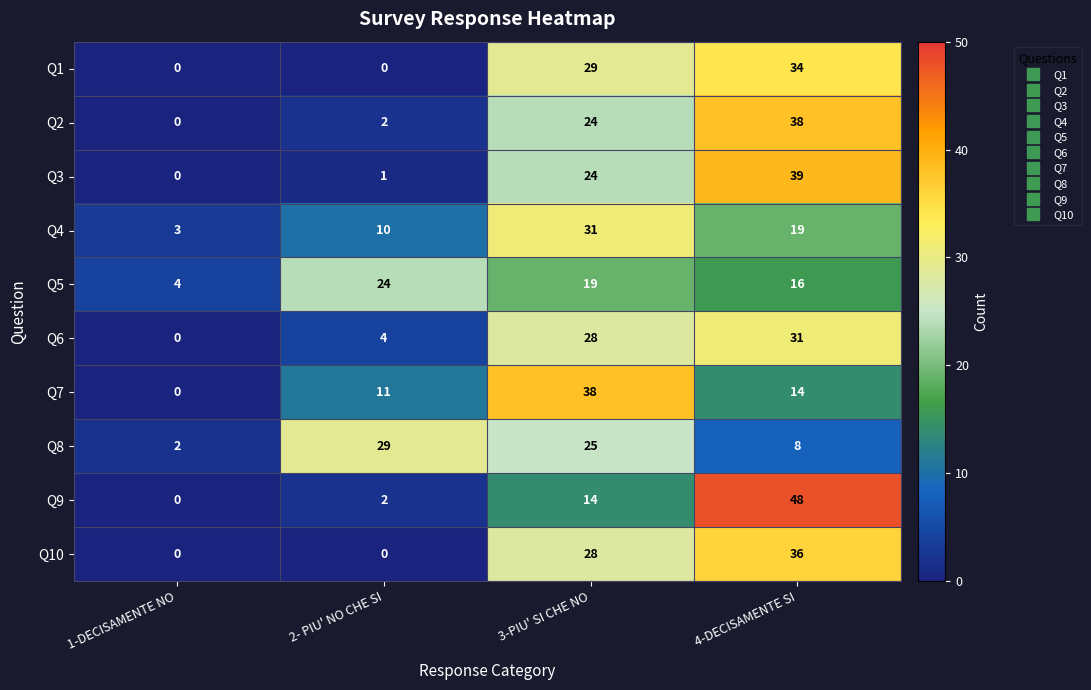

How many data points in Q1 are less than 29?

2